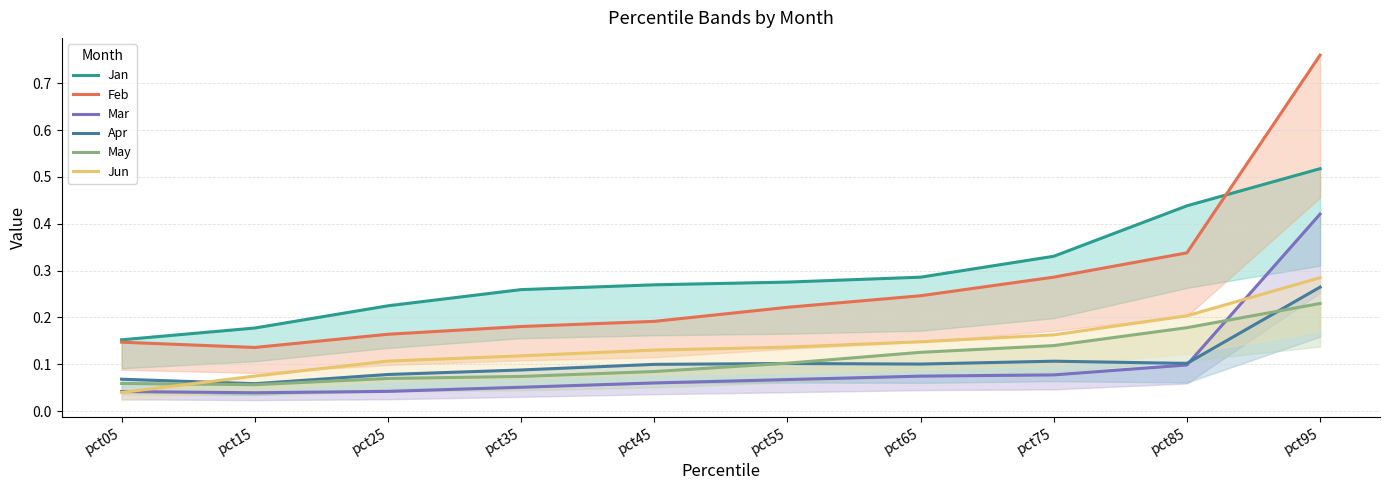

Between pct75 and pct85, which series saw the biggest shift?

Jan